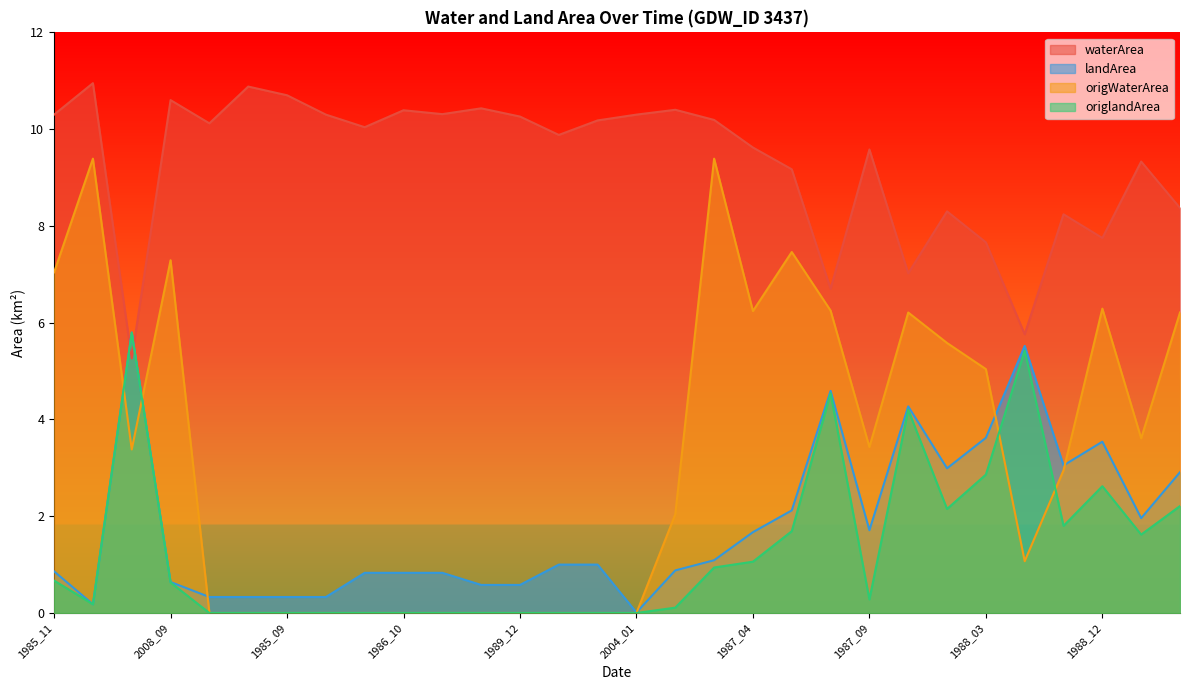

Rank the categories by waterArea value from highest to lowest.

2004_02, 1985_08, 1985_09, 2008_09, 1989_11, 1986_04, 1986_10, 1986_11, 1985_11, 1985_12, 2004_01, 1989_12, 1986_05, 1995_02, 1985_01, 1986_01, 1995_01, 1987_04, 1987_09, 1989_04, 1987_05, 1990_01, 1988_01, 1988_10, 1988_12, 1988_03, 1987_11, 1987_06, 1988_06, 2008_01